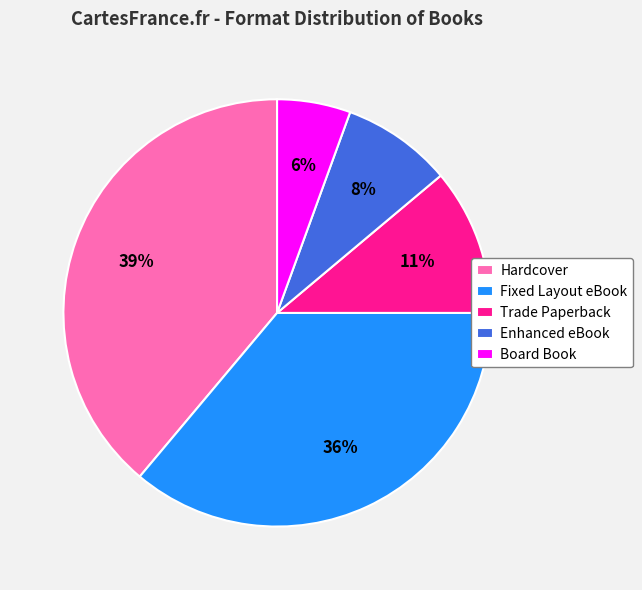

True or false: Enhanced eBook accounts for 1% of the total.

False